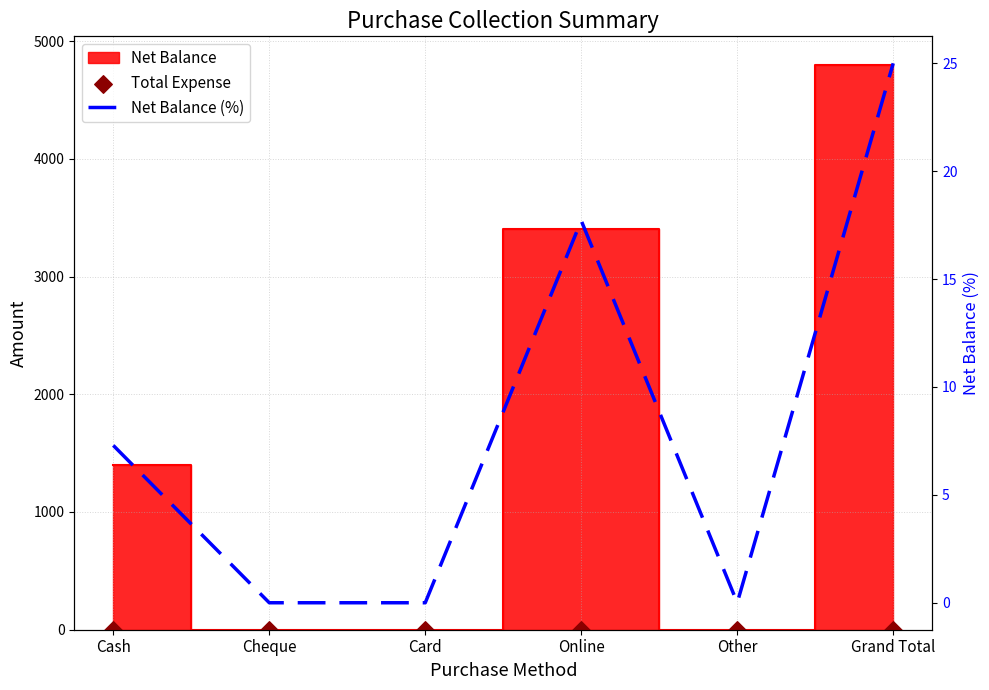

Which series reaches the minimum Y coordinate?

Total Expense